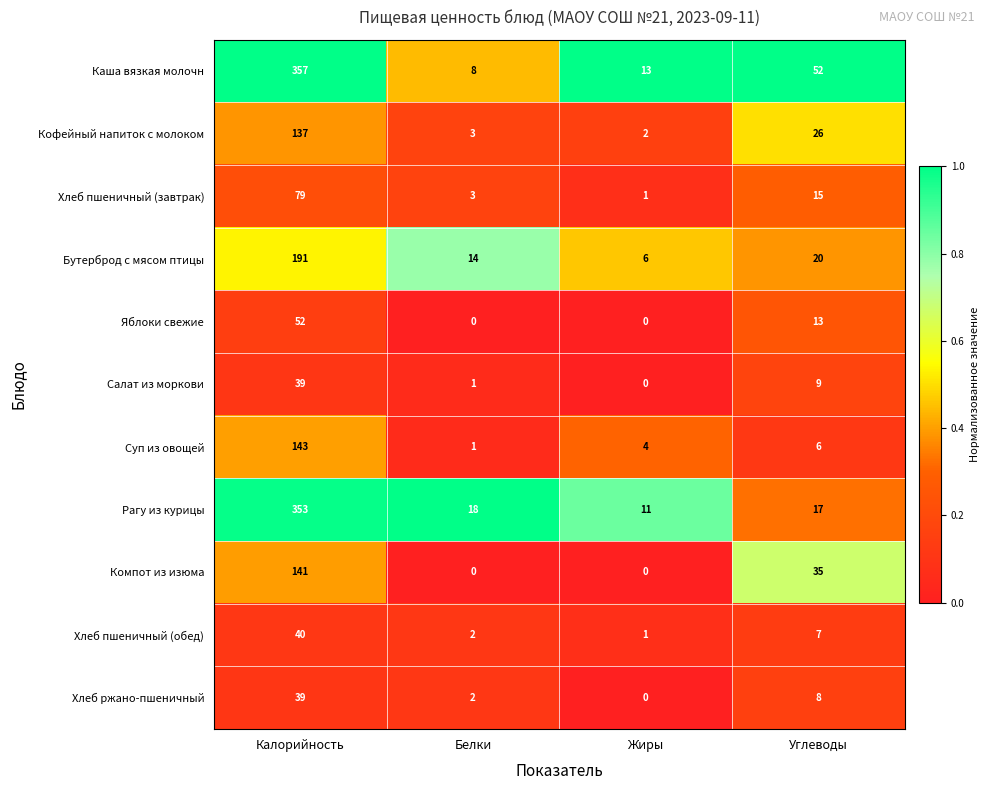

At which category is the sum across all series the highest?

Калорийность